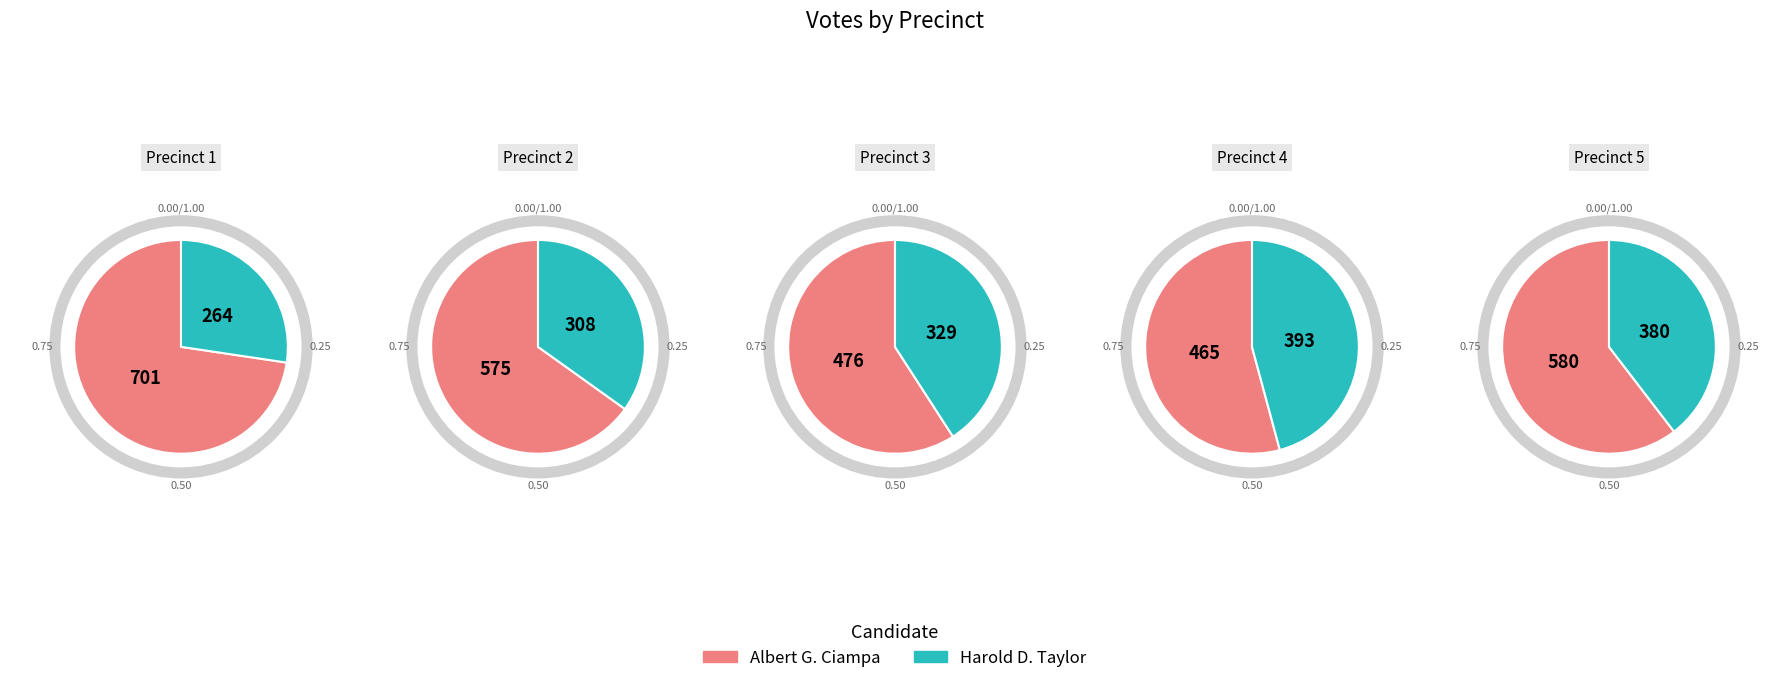

Does 4 account for over 50% of the chart?

No